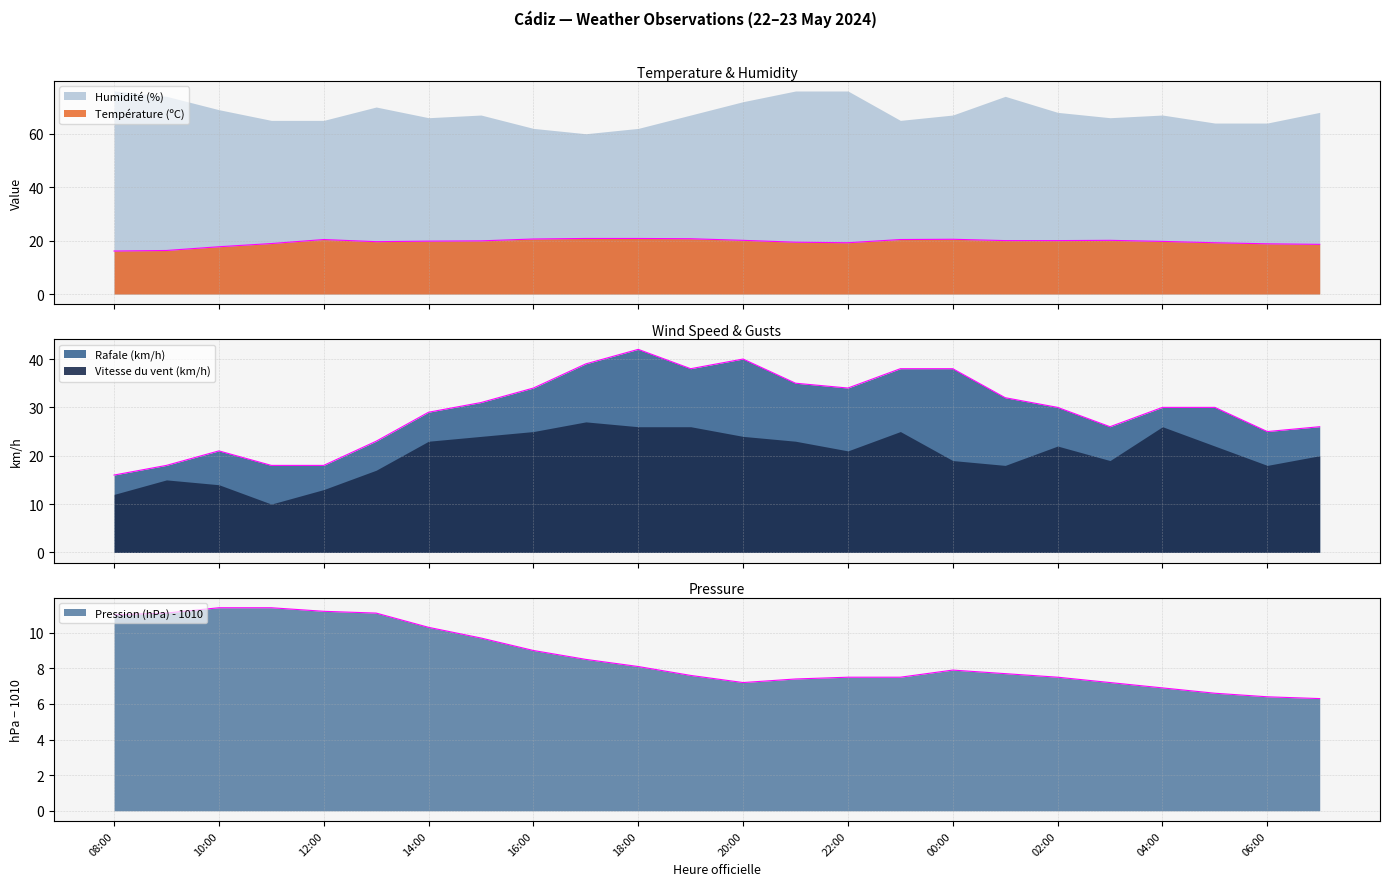

How many values in the Rafale (km/h) series exceed 30?

11